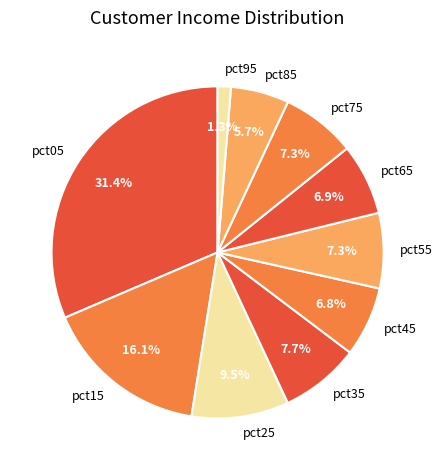

What is the largest slice in the pie chart?

pct05